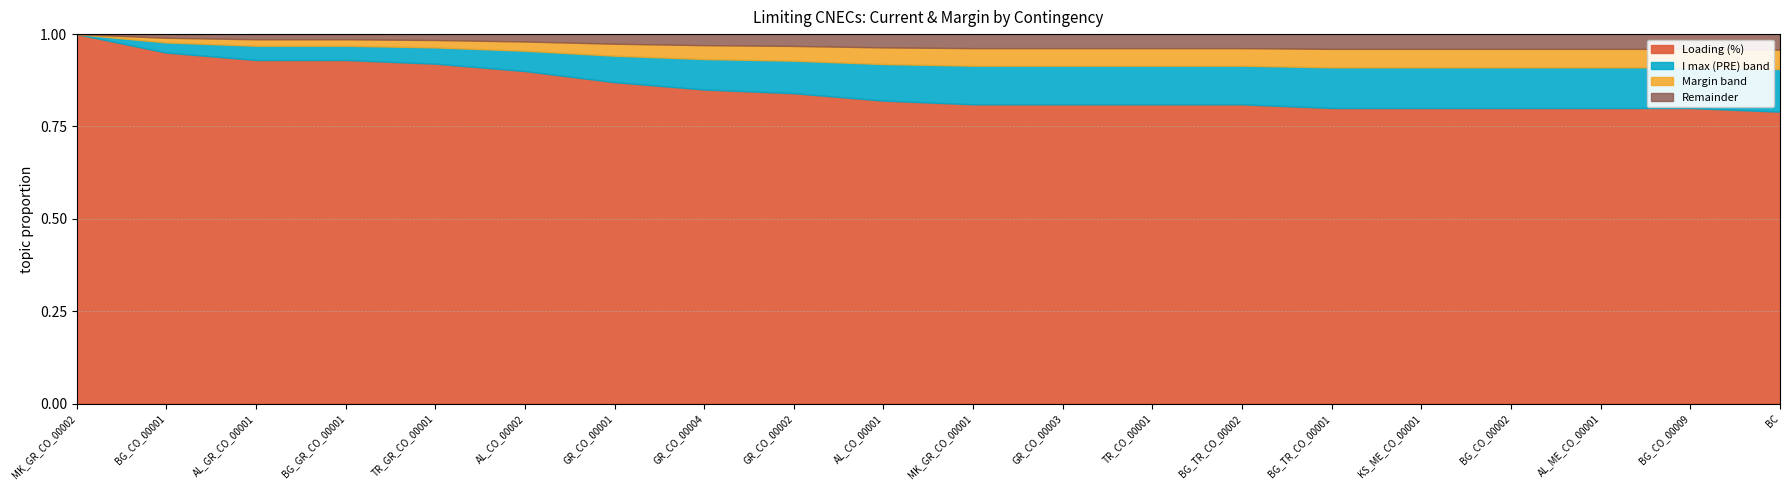

True or false: I max (PRE) and Calculated I (A) cross at least once.

False